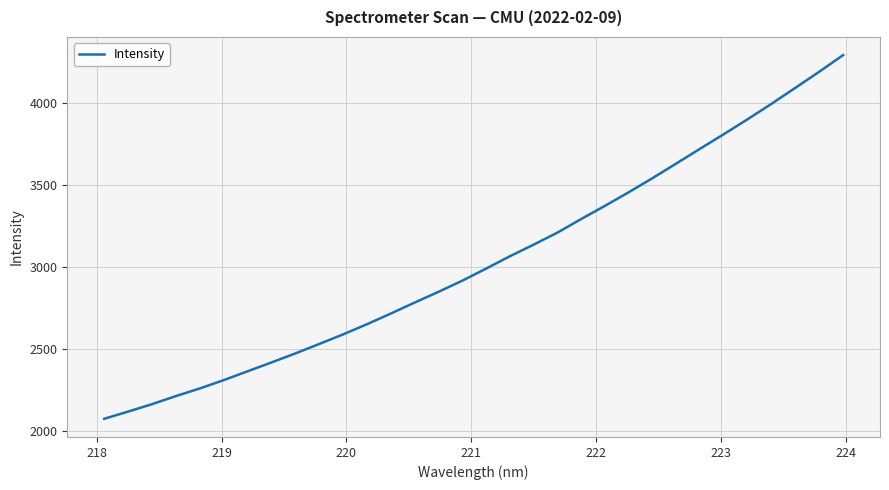

What is the smallest value displayed?

2072.8